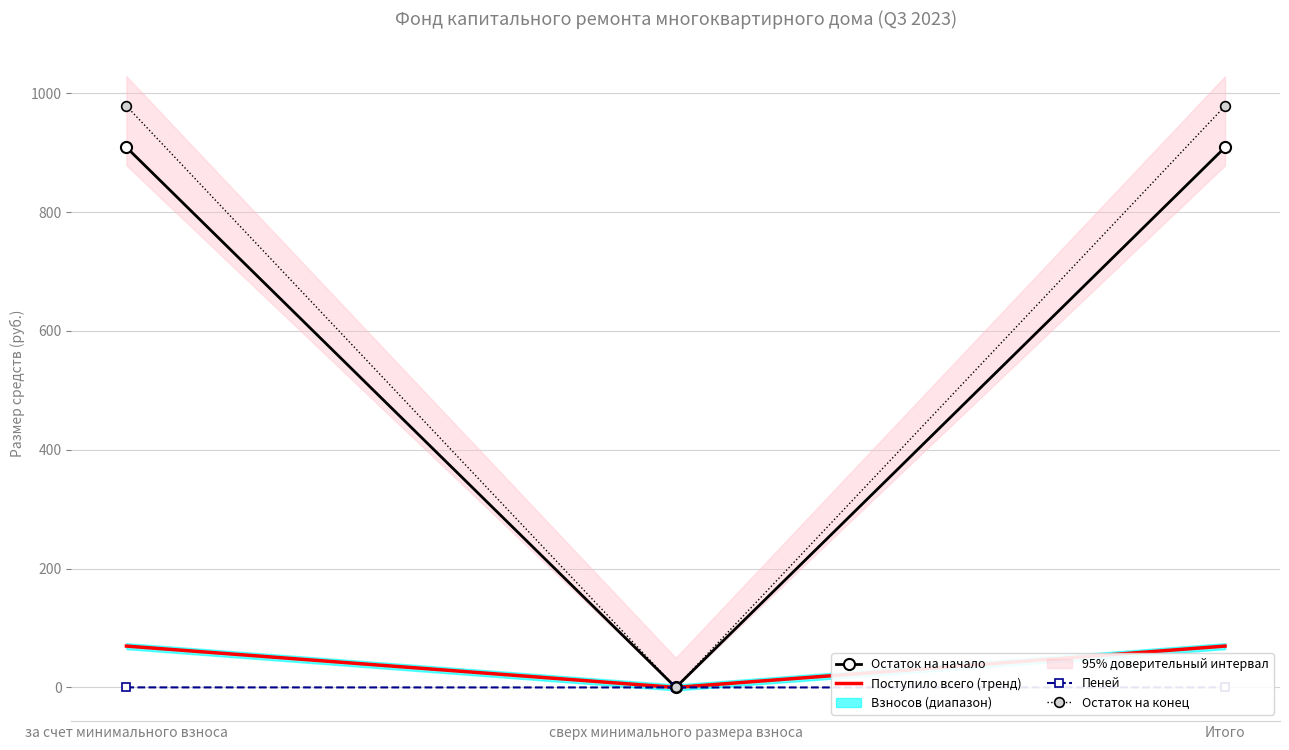

Which series changed the most between за счет минимального взноса and Итого?

Остаток на начало